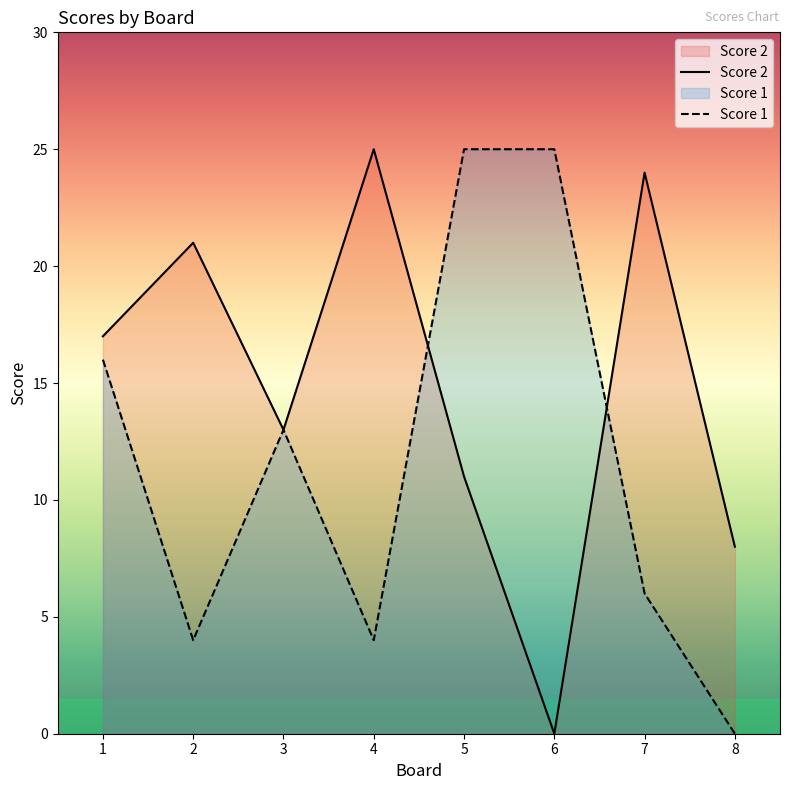

Reading right to left, extract all data points from this chart.

Score 2: 8=8	7=24	6=0	5=11	4=25	3=13	2=21	1=17
Score 1: 8=0	7=6	6=25	5=25	4=4	3=13	2=4	1=16